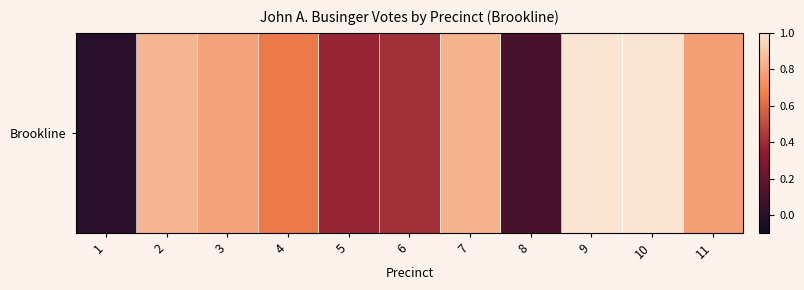

The value at 11 is 532. True or false?

False